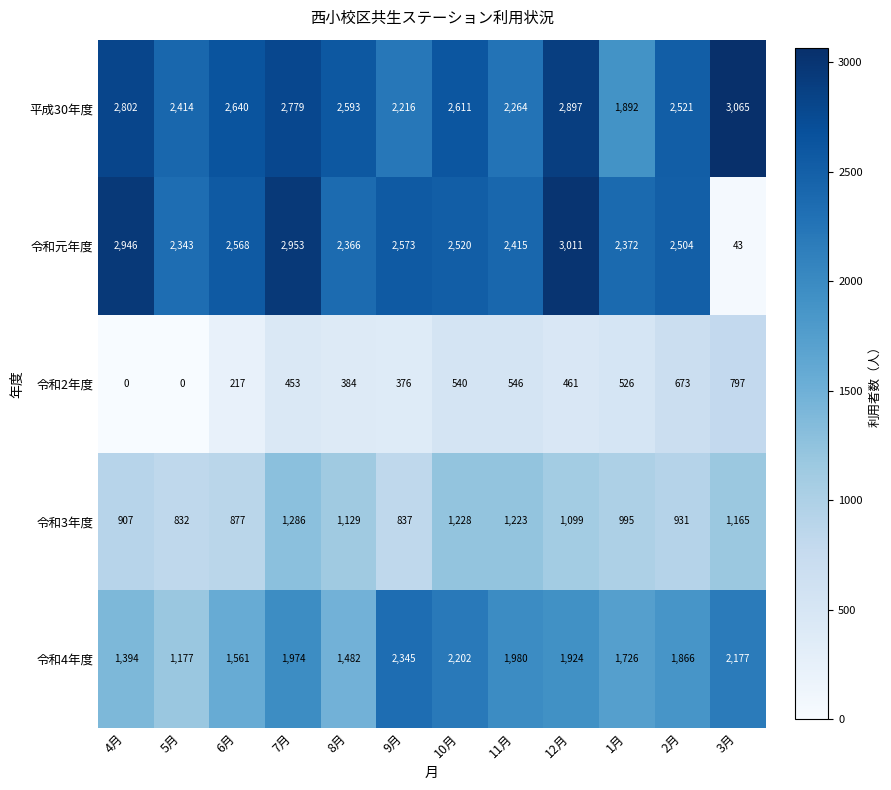

Which series has the largest range (max minus min)?

令和元年度